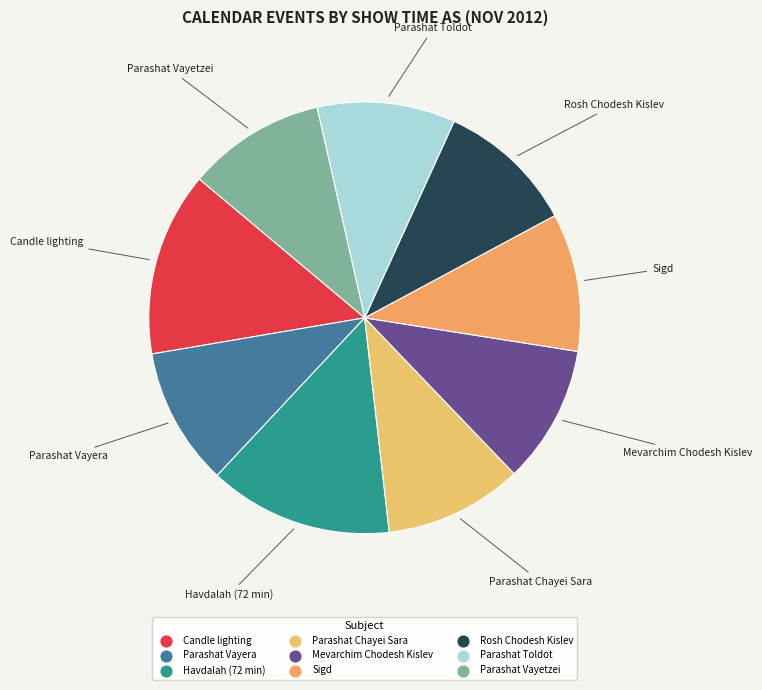

Approximately how many times larger is the value at Parashat Vayera compared to Sigd?

1.0